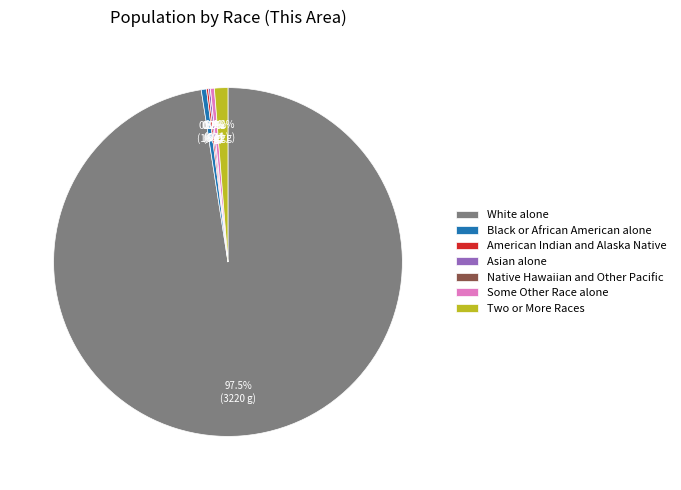

True or false: Asian alone accounts for 0% of the total.

True